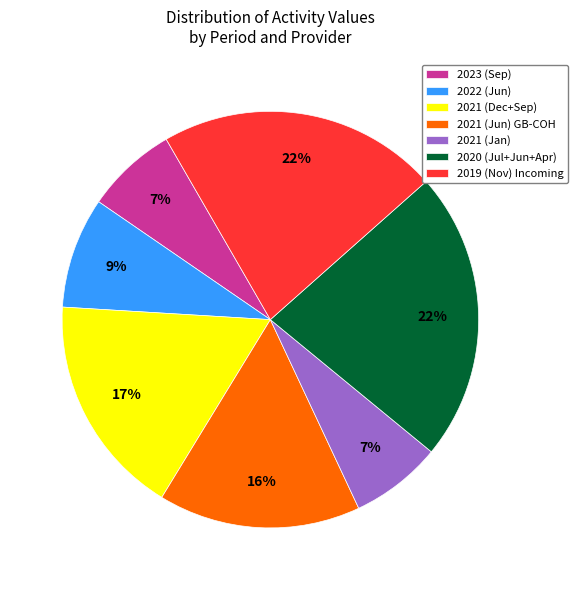

The 2020 (Jul+Jun+Apr) slice represents 22% of the pie. True or false?

True